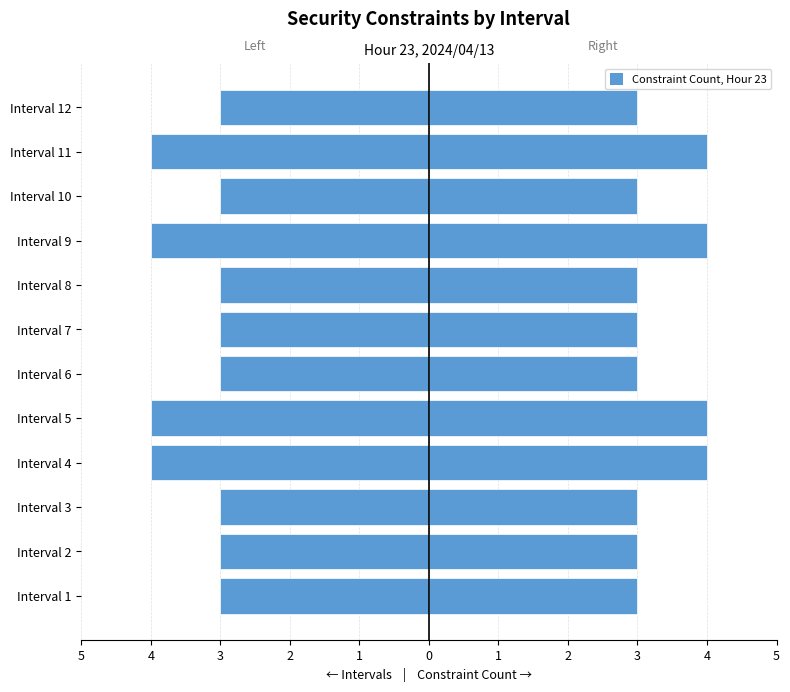

Between Interval 8 and Interval 11, which series saw the biggest shift?

Left